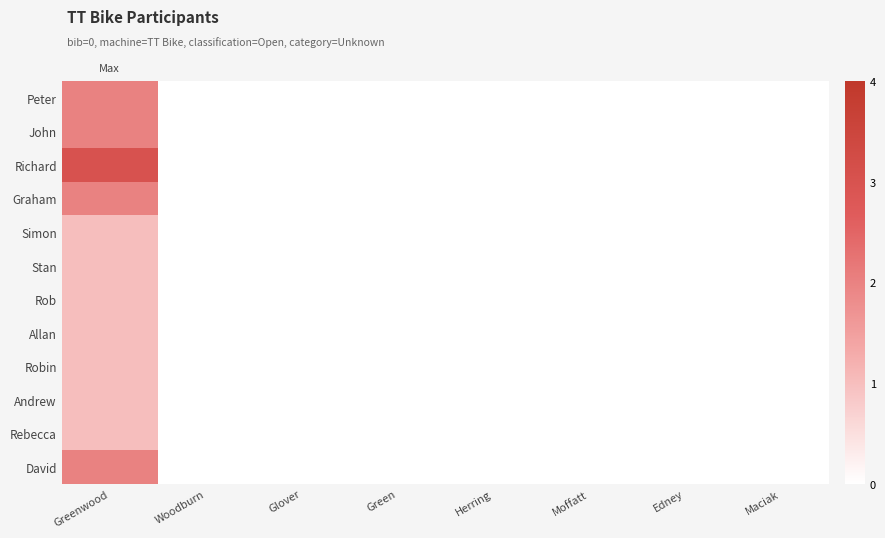

Reading left to right, what are all the values shown in this chart?

Peter: Greenwood=2	Woodburn=0	Glover=0	Green=0	Herring=0	Moffatt=0	Edney=0	Maciak=0
John: Greenwood=2	Woodburn=0	Glover=0	Green=0	Herring=0	Moffatt=0	Edney=0	Maciak=0
Richard: Greenwood=3	Woodburn=0	Glover=0	Green=0	Herring=0	Moffatt=0	Edney=0	Maciak=0
Graham: Greenwood=2	Woodburn=0	Glover=0	Green=0	Herring=0	Moffatt=0	Edney=0	Maciak=0
Simon: Greenwood=1	Woodburn=0	Glover=0	Green=0	Herring=0	Moffatt=0	Edney=0	Maciak=0
Stan: Greenwood=1	Woodburn=0	Glover=0	Green=0	Herring=0	Moffatt=0	Edney=0	Maciak=0
Rob: Greenwood=1	Woodburn=0	Glover=0	Green=0	Herring=0	Moffatt=0	Edney=0	Maciak=0
Allan: Greenwood=1	Woodburn=0	Glover=0	Green=0	Herring=0	Moffatt=0	Edney=0	Maciak=0
Robin: Greenwood=1	Woodburn=0	Glover=0	Green=0	Herring=0	Moffatt=0	Edney=0	Maciak=0
Andrew: Greenwood=1	Woodburn=0	Glover=0	Green=0	Herring=0	Moffatt=0	Edney=0	Maciak=0
Rebecca: Greenwood=1	Woodburn=0	Glover=0	Green=0	Herring=0	Moffatt=0	Edney=0	Maciak=0
David: Greenwood=2	Woodburn=0	Glover=0	Green=0	Herring=0	Moffatt=0	Edney=0	Maciak=0